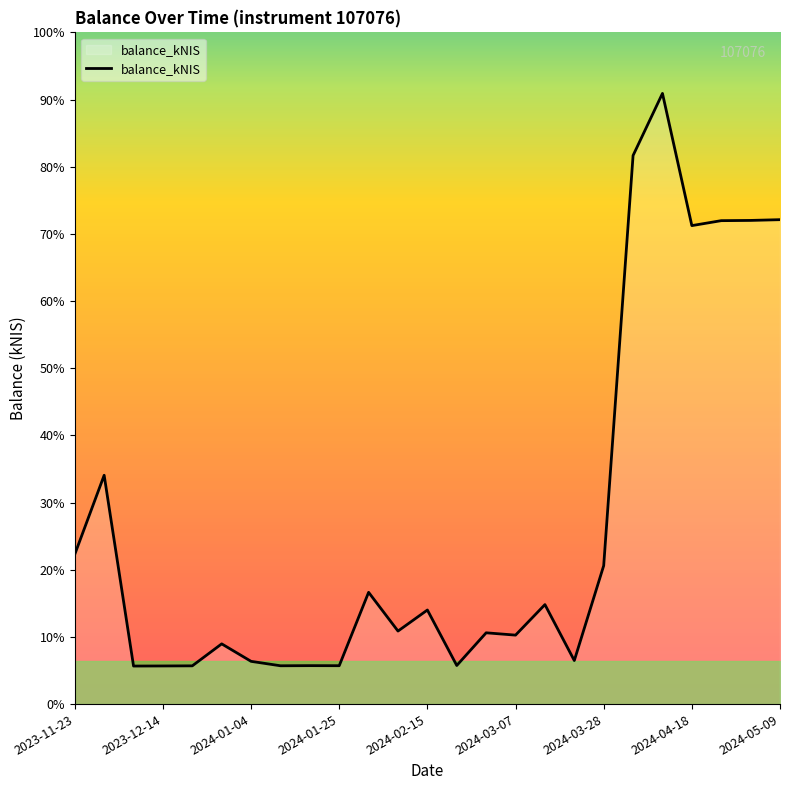

What is the greatest value displayed?

975.0